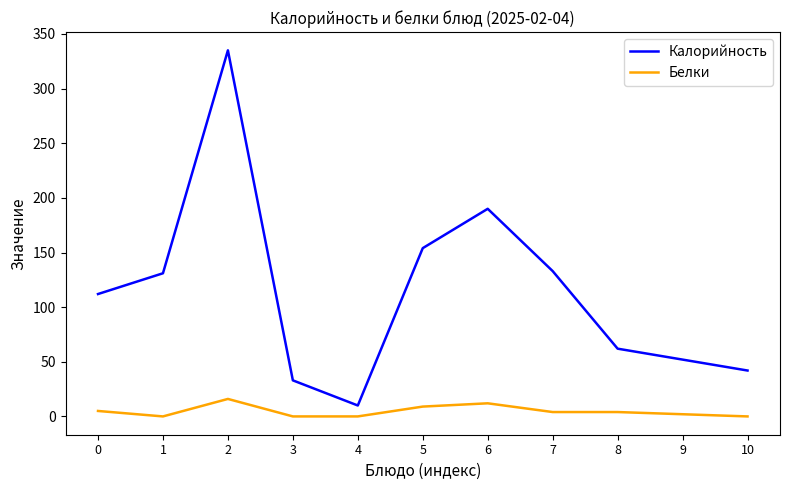

True or false: Калорийность has a value of 52 at 9.

True